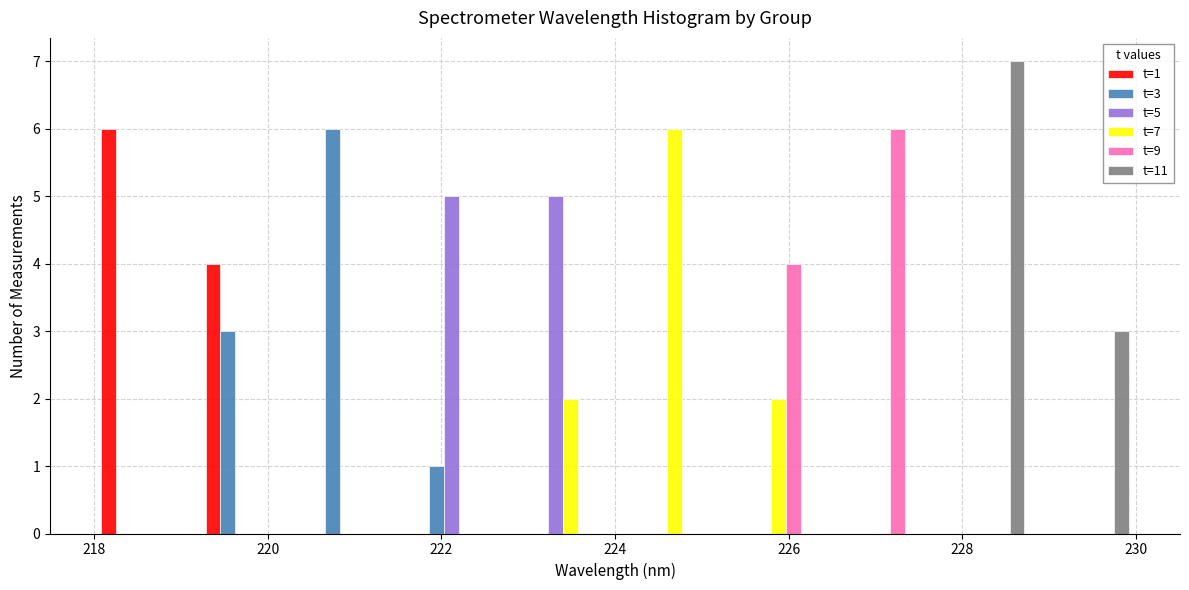

In the t=9 series, which range on the x-axis has the tallest bar?

226.4 to 227.6